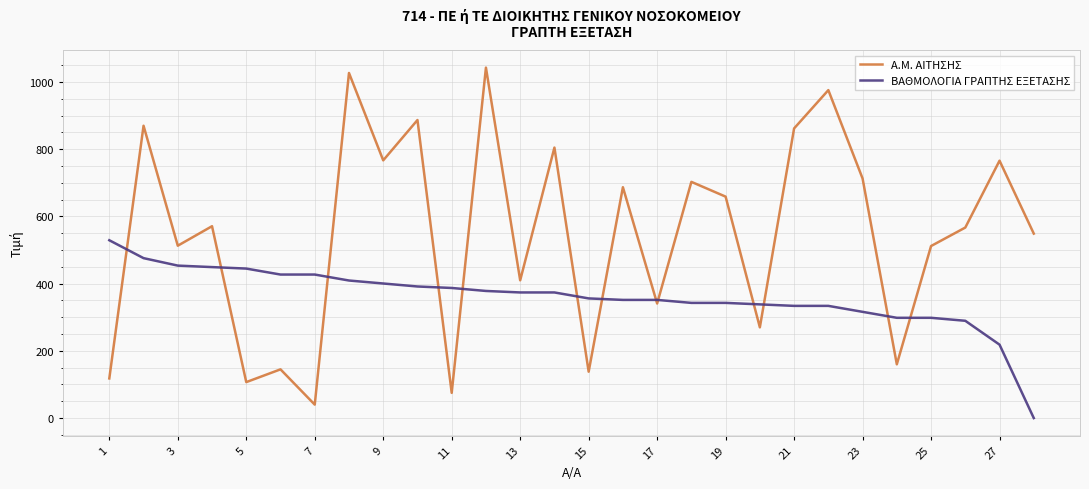

Which series has the widest spread of values?

Α.Μ. ΑΙΤΗΣΗΣ